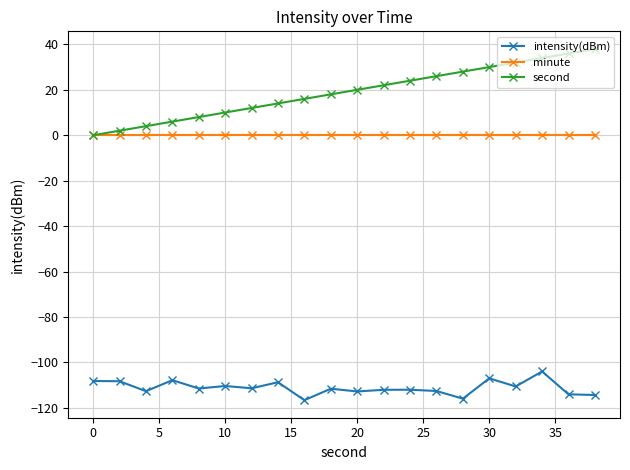

Which series has the widest spread of values?

second